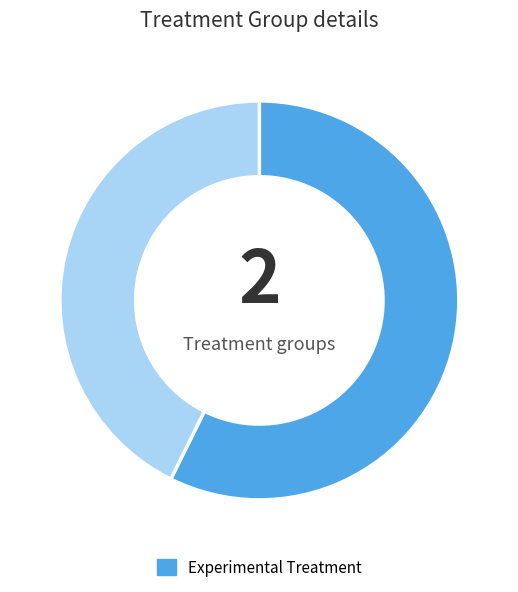

Is there any slice that represents more than half of the pie?

Yes